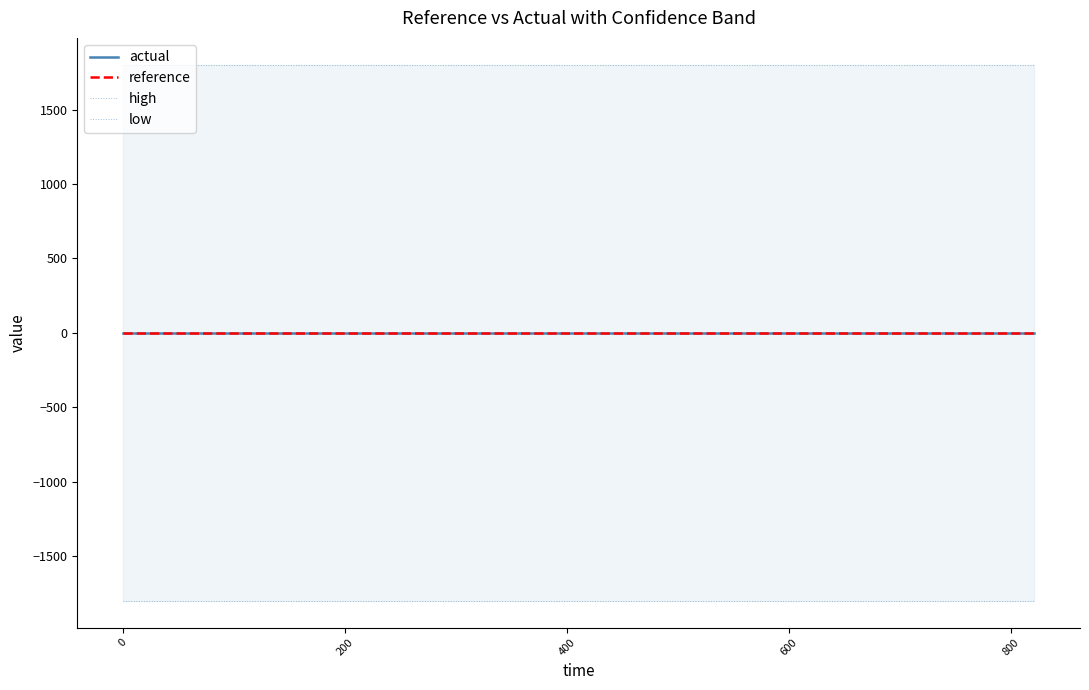

What is the value of the low point at the 5th from the left?

-1801.4